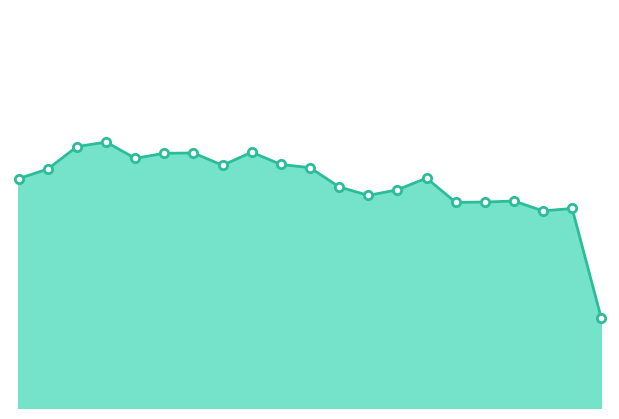

Does the chart display data point markers on the line(s)?

No